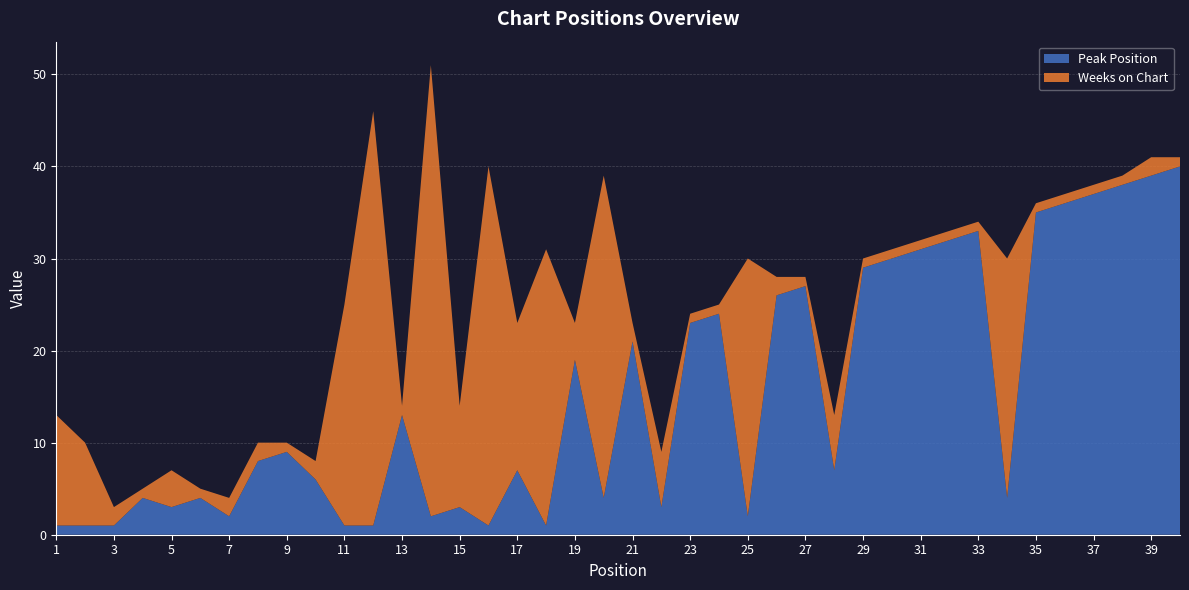

Reading left to right, list all the values displayed in this chart.

Peak Position: 1=1	2=1	3=1	4=4	5=3	6=4	7=2	8=8	9=9	10=6	11=1	12=1	13=13	14=2	15=3	16=1	17=7	18=1	19=19	20=4	21=21	22=3	23=23	24=24	25=2	26=26	27=27	28=7	29=29	30=30	31=31	32=32	33=33	34=4	35=35	36=36	37=37	38=38	39=39	40=40
Weeks on Chart: 1=12	2=9	3=2	4=1	5=4	6=1	7=2	8=2	9=1	10=2	11=24	12=45	13=1	14=49	15=11	16=39	17=16	18=30	19=4	20=35	21=2	22=6	23=1	24=1	25=28	26=2	27=1	28=6	29=1	30=1	31=1	32=1	33=1	34=26	35=1	36=1	37=1	38=1	39=2	40=1